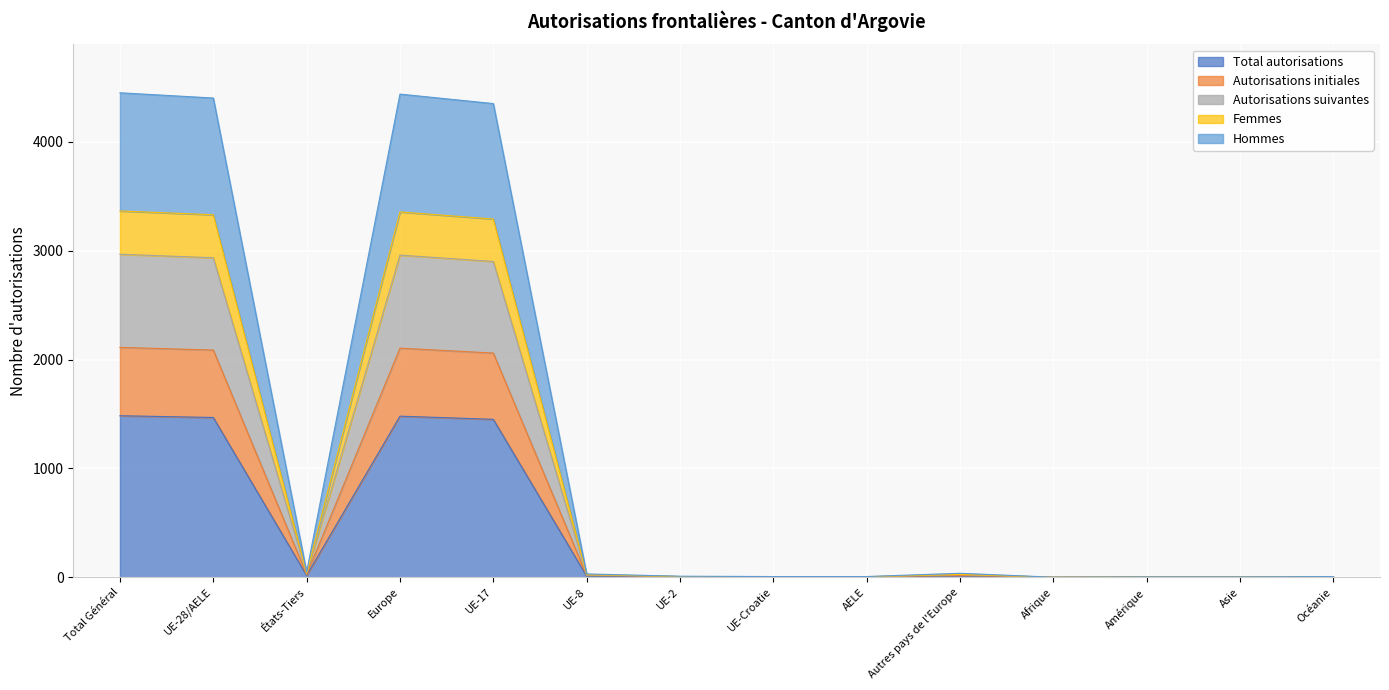

Rank the categories by Total autorisations value from highest to lowest.

Total Général, Europe, UE-28/AELE, UE-17, États-Tiers, Autres pays de l'Europe, UE-8, UE-2, UE-Croatie, AELE, Océanie, Amérique, Asie, Afrique